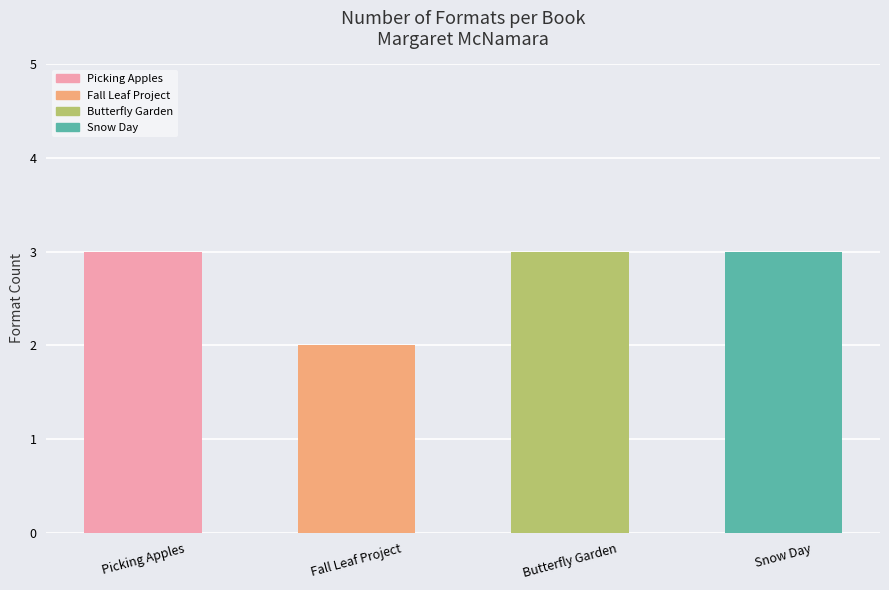

What is the maximum value shown in the chart?

3